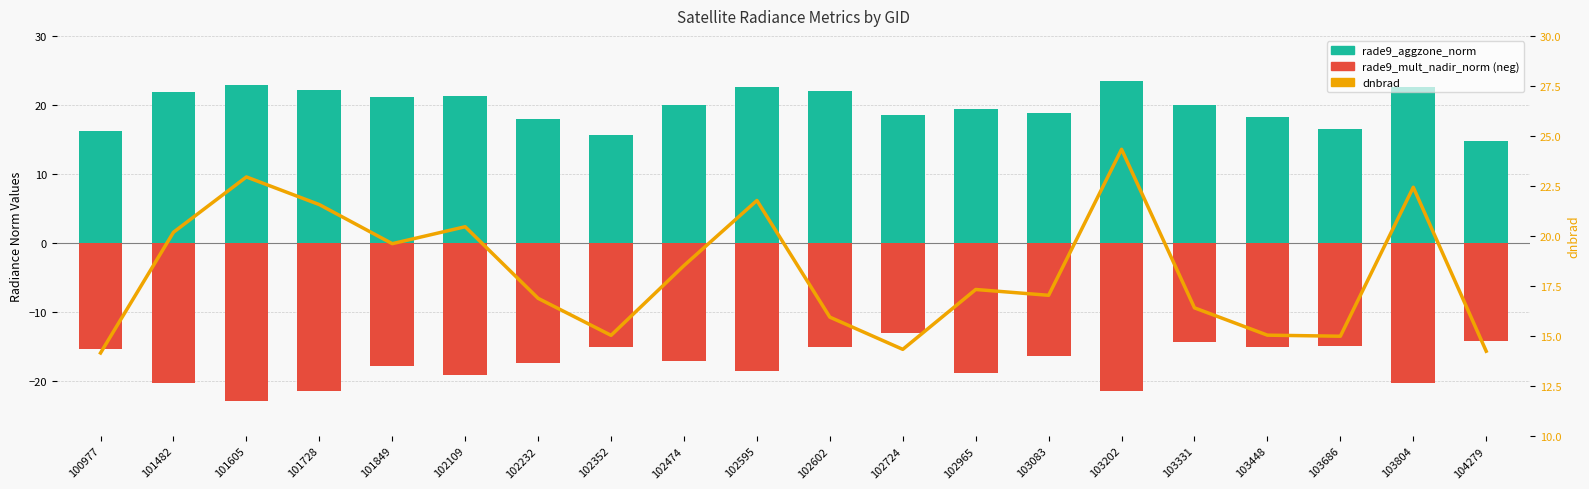

How many series are shown in this chart?

3